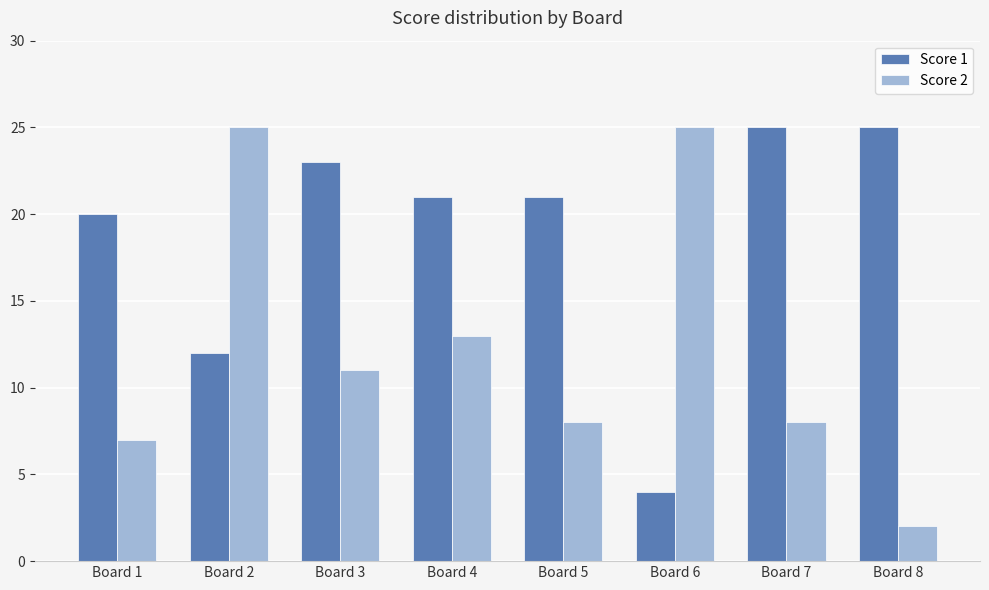

How many categories are shown in the chart?

8